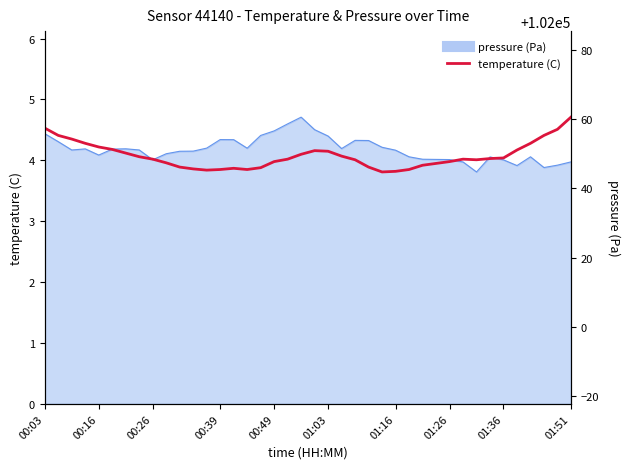

True or false: there are more than 2 points higher than both neighbors.

True